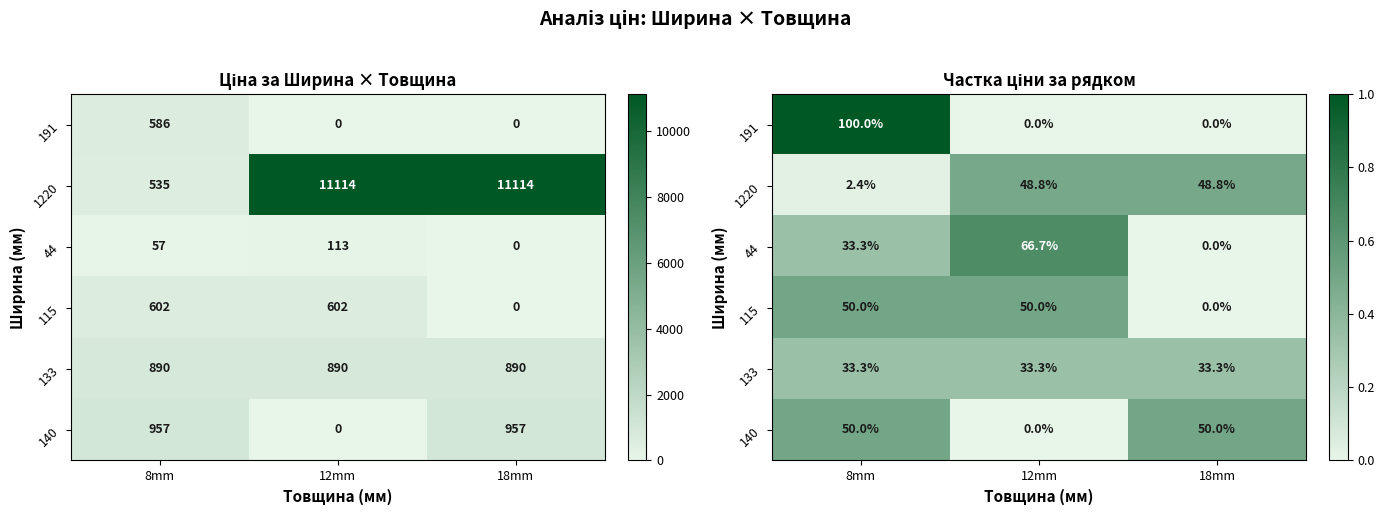

Count the number of categories in the chart.

3